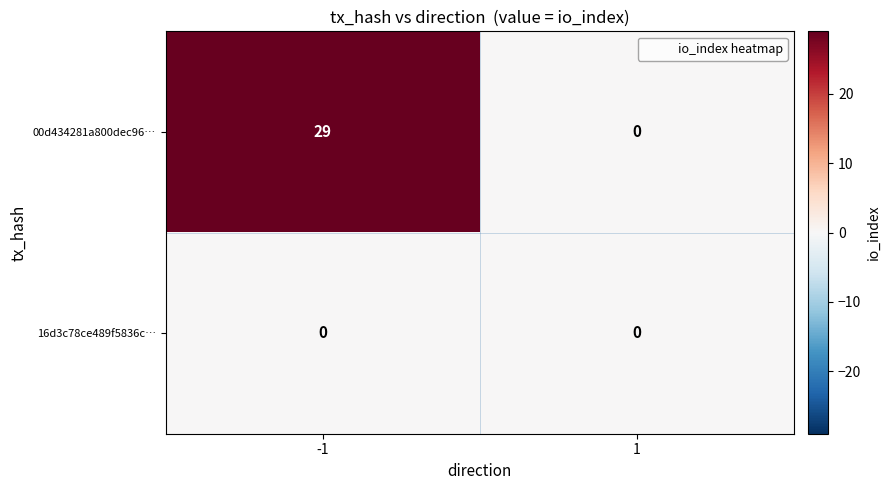

What is the difference between the highest and lowest values at -1?

29